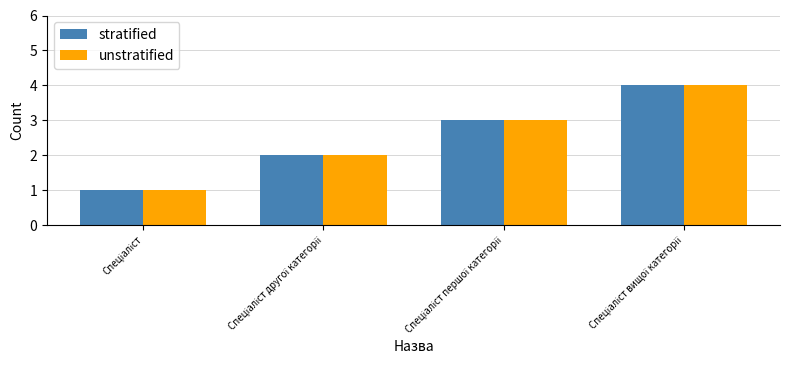

Reading left to right, what are all the values shown in this chart?

stratified: 1	2	3	4
unstratified: 1	2	3	4